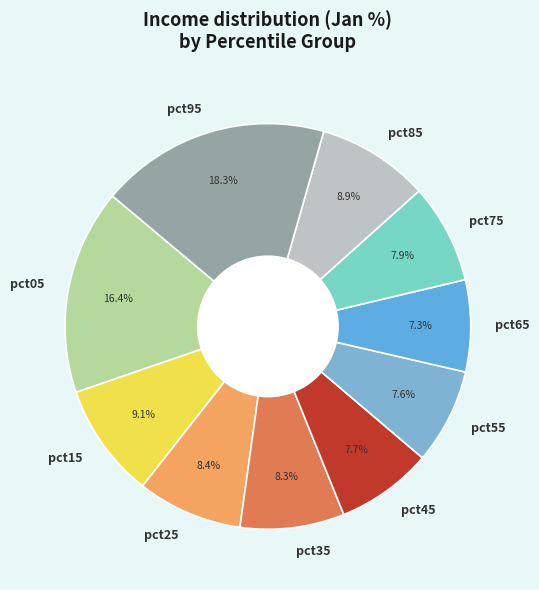

Is the sum of pct35 and pct45 greater than half?

No